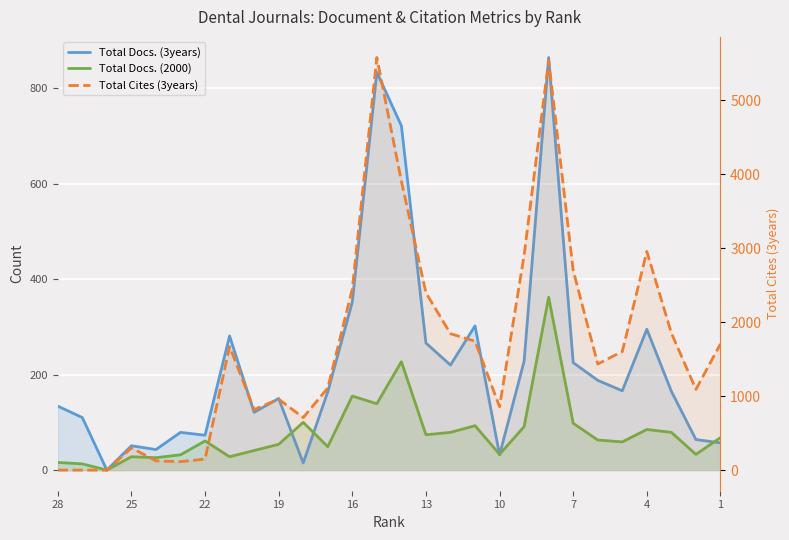

Reading right to left, list all the values displayed in this chart.

Total Docs. (3years): 57	64	165	295	166	188	225	864	228	32	302	220	266	721	833	352	164	15	150	121	281	73	79	43	51	0	110	134
Total Docs. (2000): 68	33	79	85	59	63	98	362	91	33	93	79	74	227	139	155	49	100	54	41	28	61	32	26	28	0	13	16
Total Cites (3years): 1706	1092	1854	2958	1604	1435	2701	5542	2907	858	1744	1845	2398	3909	5581	2452	1110	710	960	819	1671	149	114	125	300	0	0	0